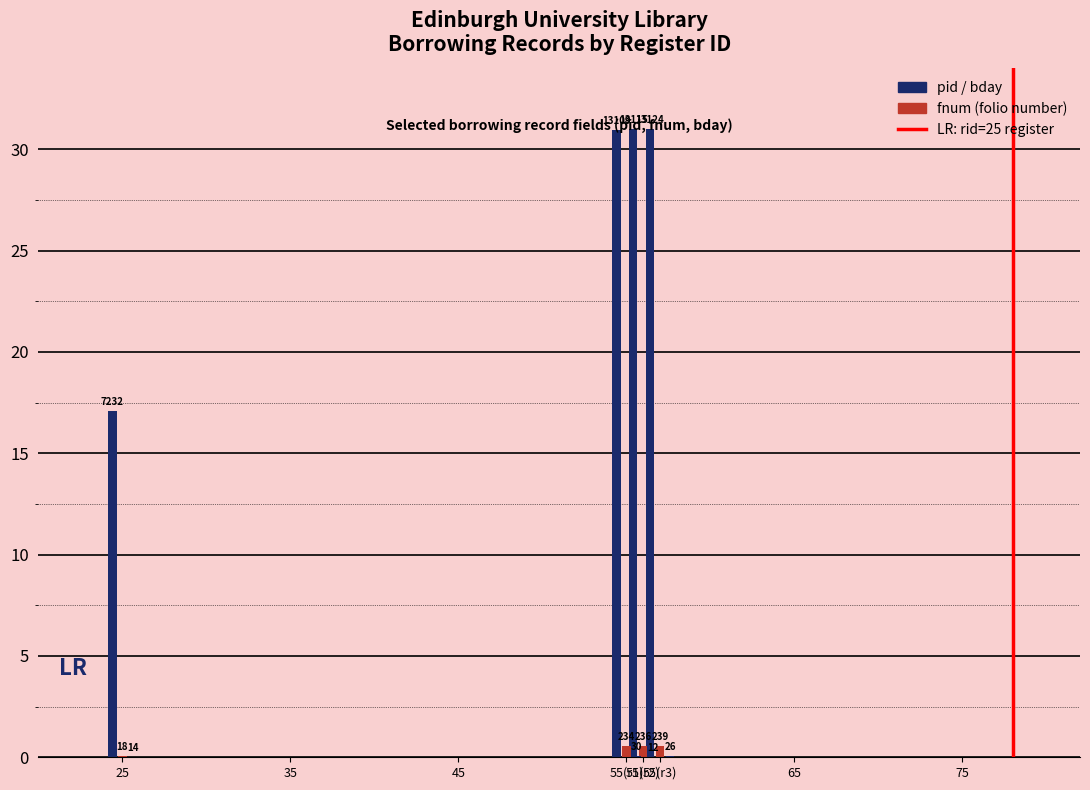

The value of pid at 55(r2) is 31.0. True or false?

True